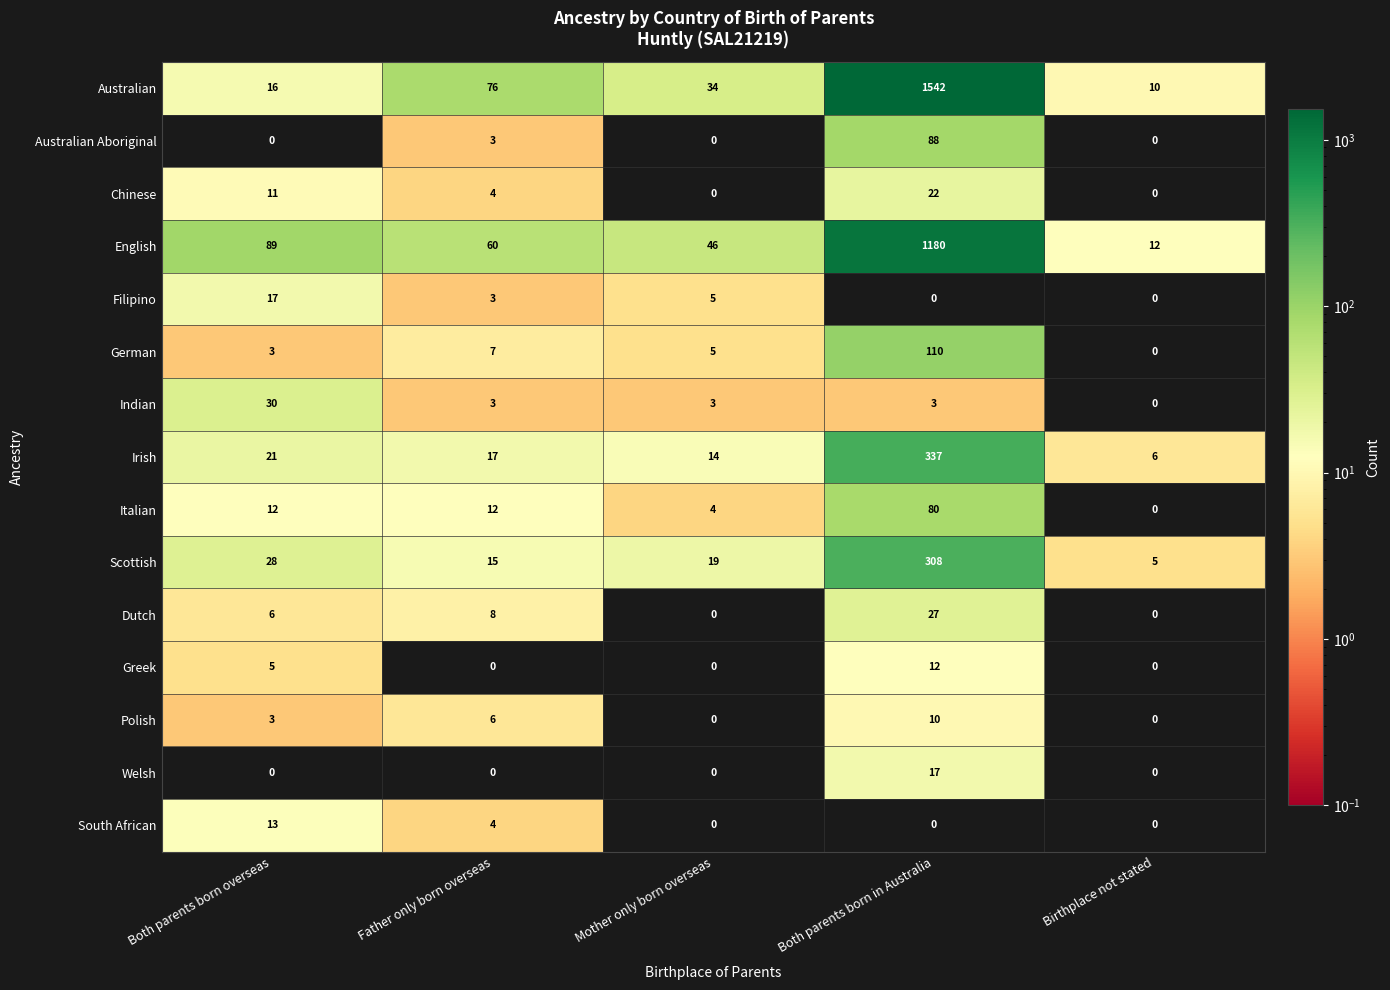

The value of Welsh at Mother only born overseas is 0. True or false?

True